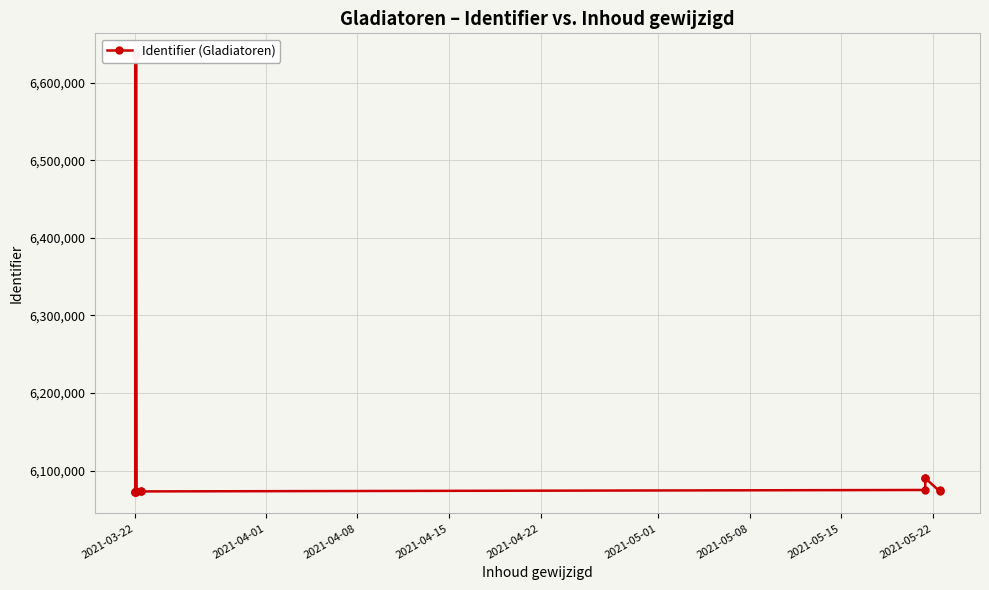

How many points are lower than both their immediate neighbors (excluding endpoints)?

4